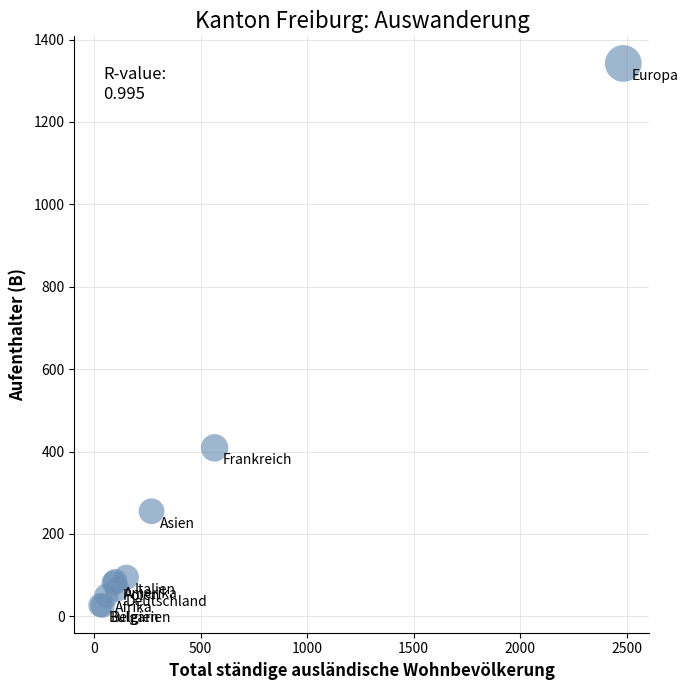

What Y value in the scatter plot is closest to 684?

409